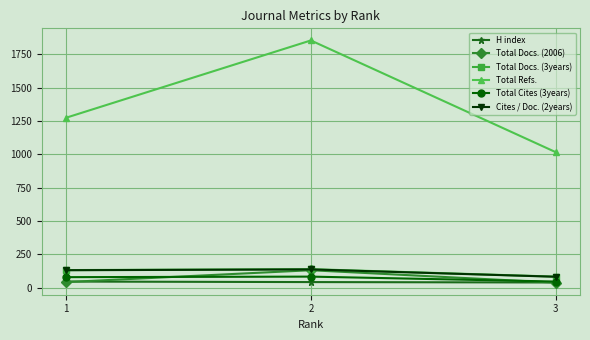

Rank the categories by Total Refs. value from lowest to highest.

3, 1, 2